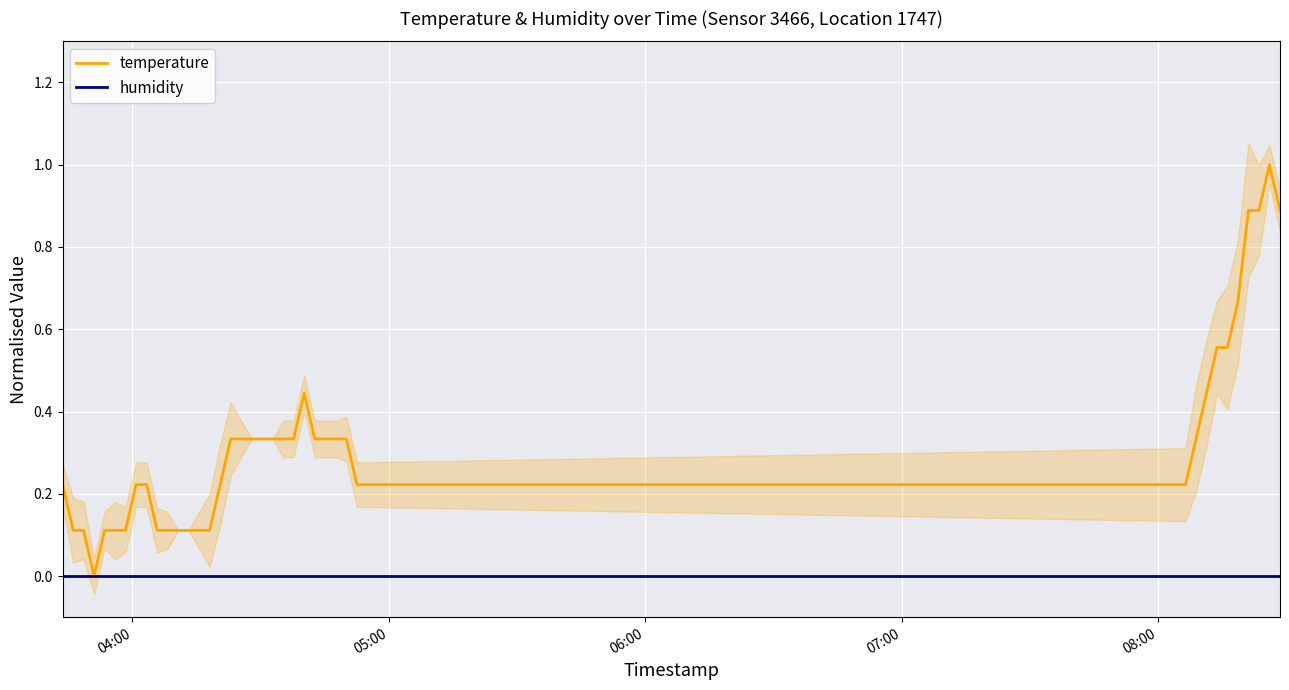

Which series has the widest spread of values?

temperature